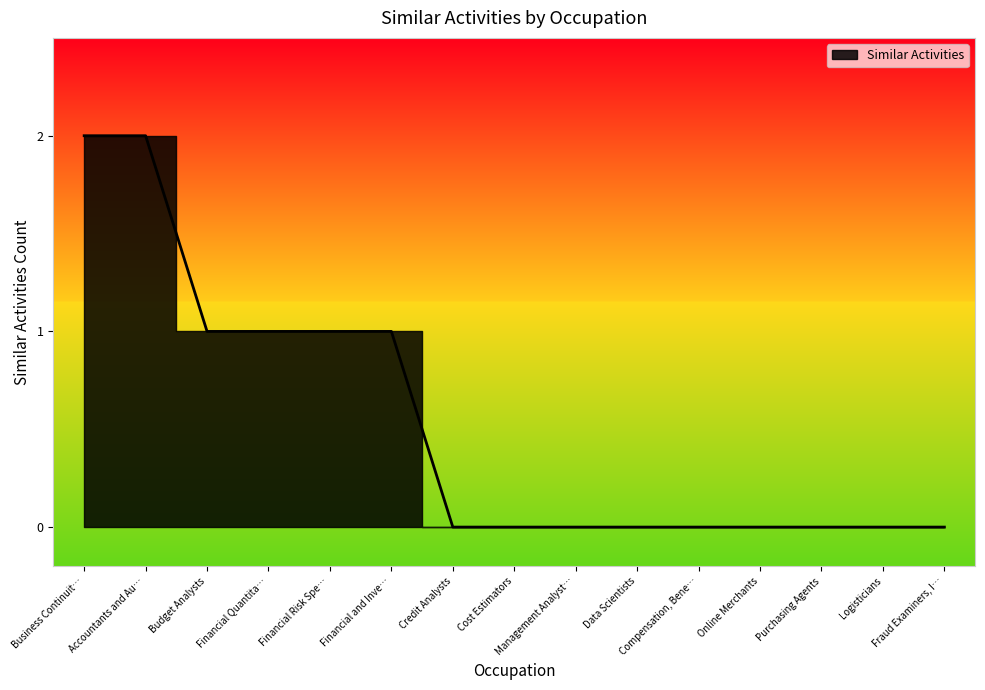

What is the sum of the values at Purchasing Agents and Financial Risk Spe…?

1